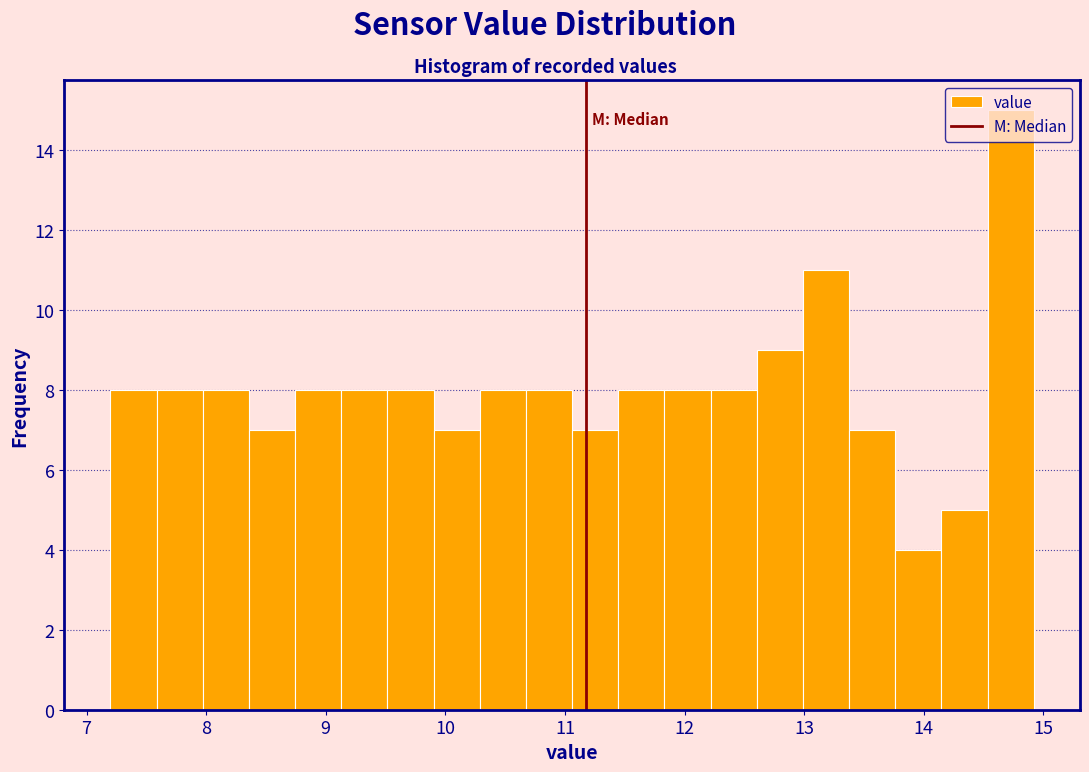

Read against the x-axis, roughly where is the centre of the tallest bar?

14.7